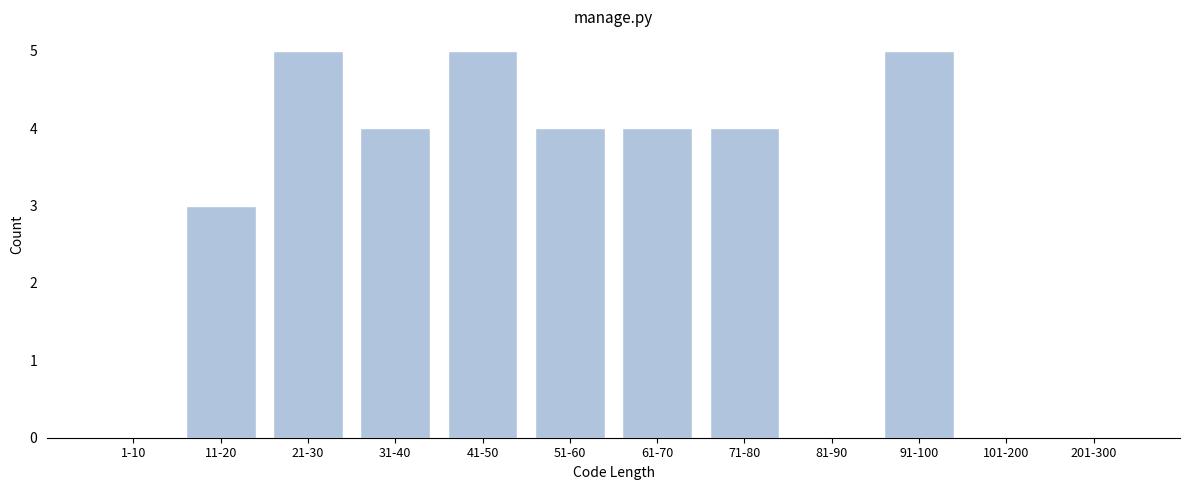

Reading left to right, transcribe all the data shown in this chart.

1-10=0	11-20=3	21-30=5	31-40=4	41-50=5	51-60=4	61-70=4	71-80=4	81-90=0	91-100=5	101-200=0	201-300=0